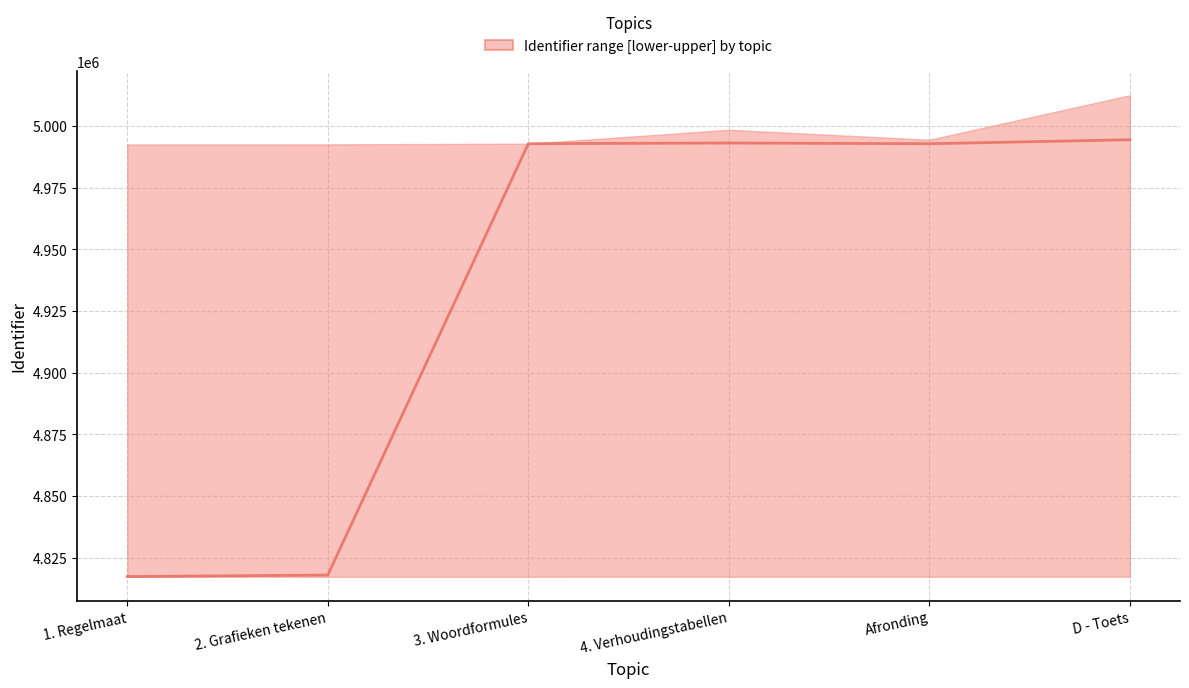

How many interior local valleys (lower than both neighbors) does the data have?

1